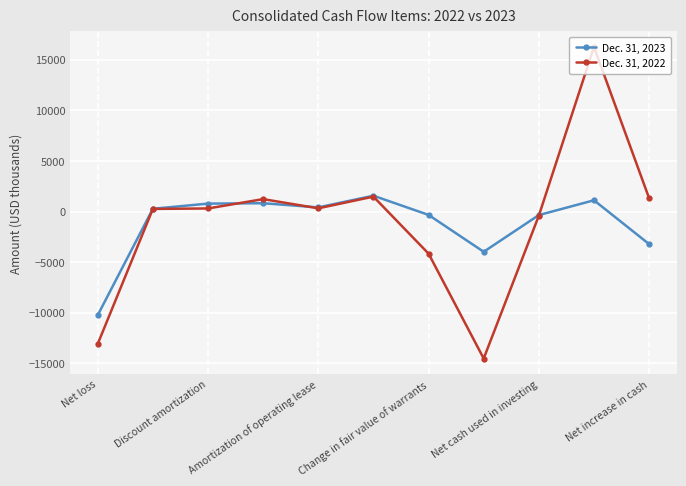

How many lines are shown in the chart?

2